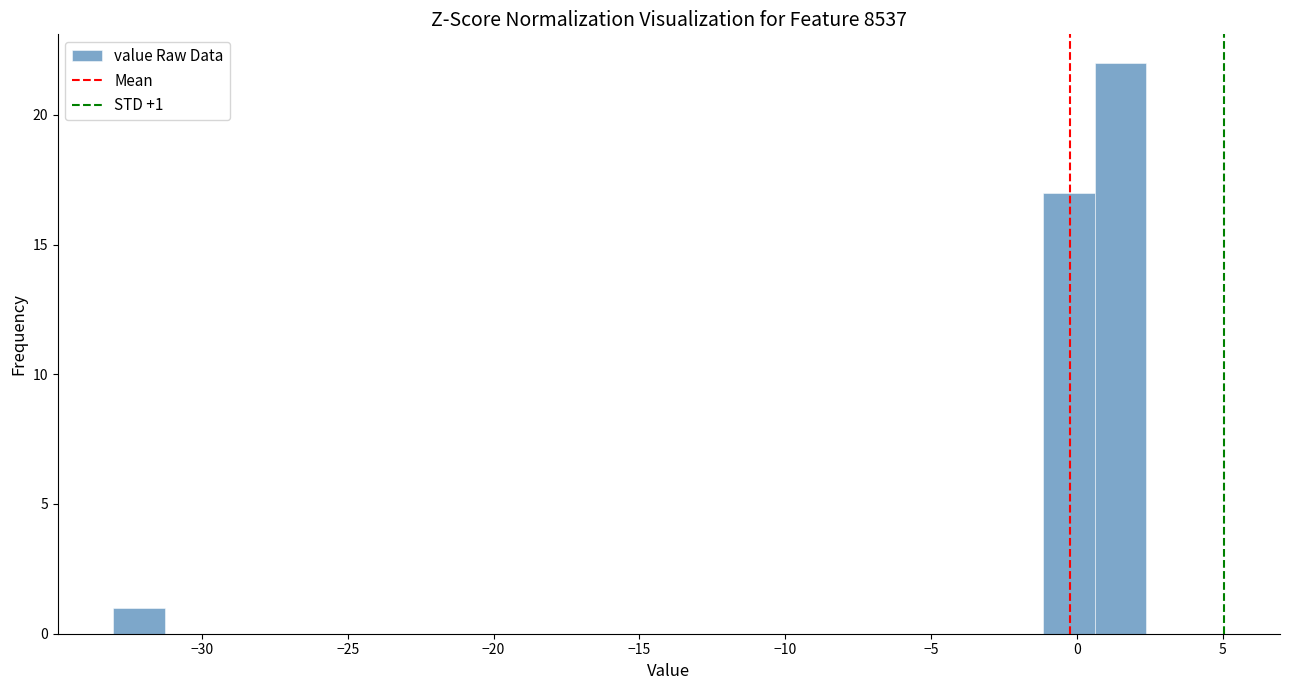

Around what value on the x-axis is the tallest bar? Give the approximate position of its centre, as read against the axis.

1.5